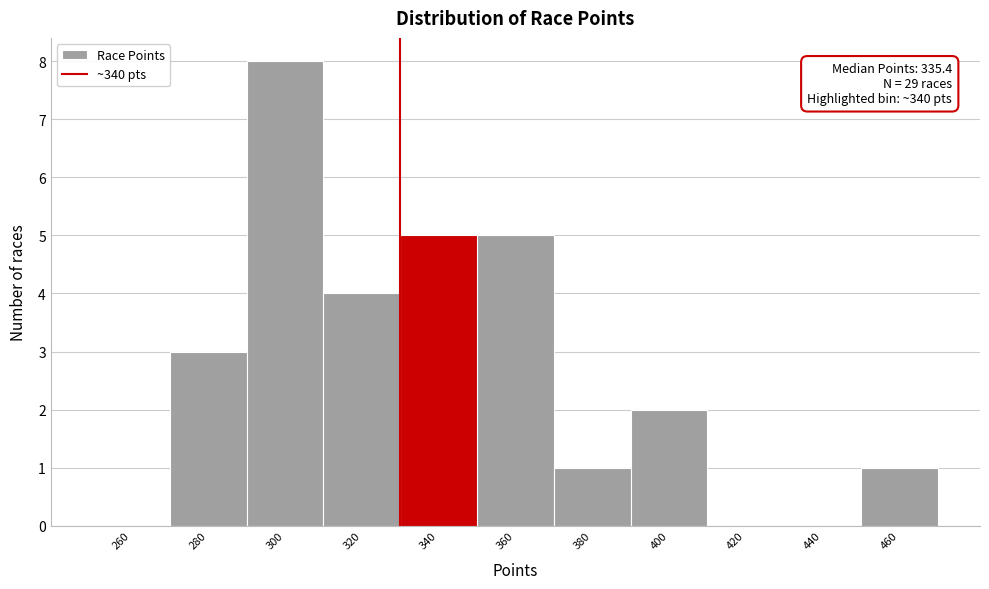

Reading left to right, transcribe all the data shown in this chart.

260=0	280=3	300=8	320=4	340=5	360=5	380=1	400=2	420=0	440=0	460=1